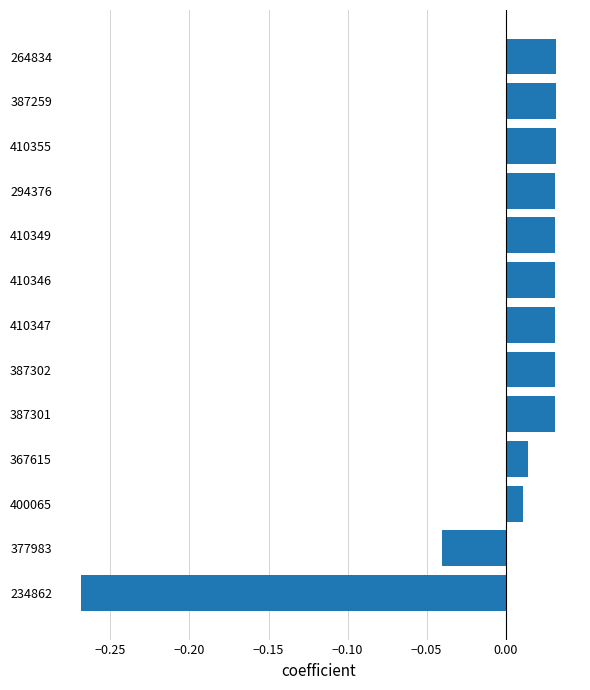

Which category has the lowest value across all series?

234862